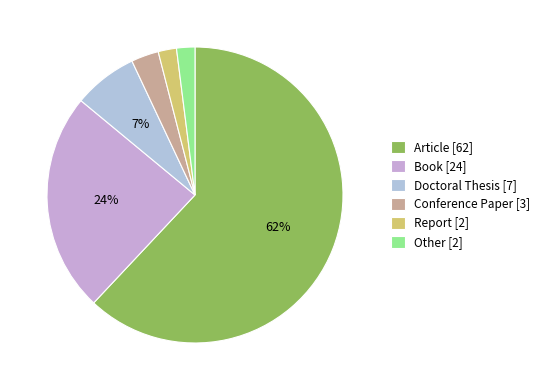

How many slices are in this pie chart?

6